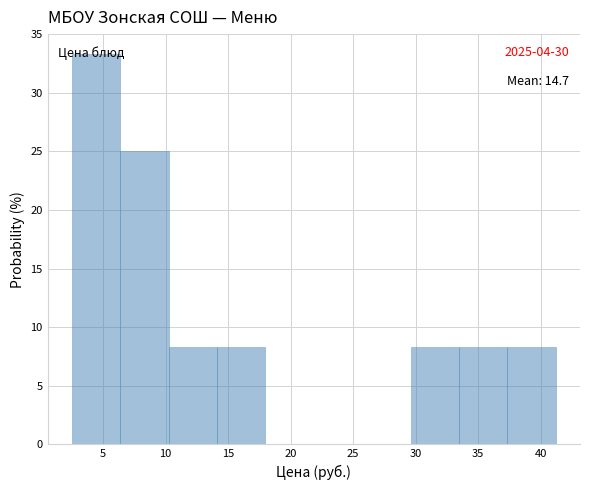

Which range on the x-axis has the tallest bar?

2.5 to 6.5